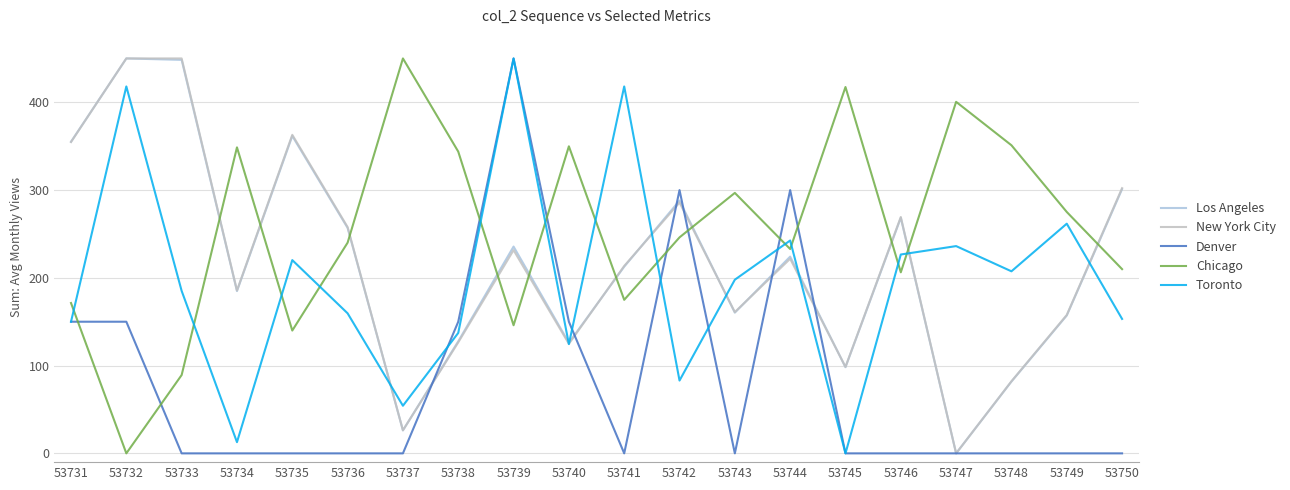

Between which two adjacent categories do Chicago and Denver first intersect?

53731 and 53732